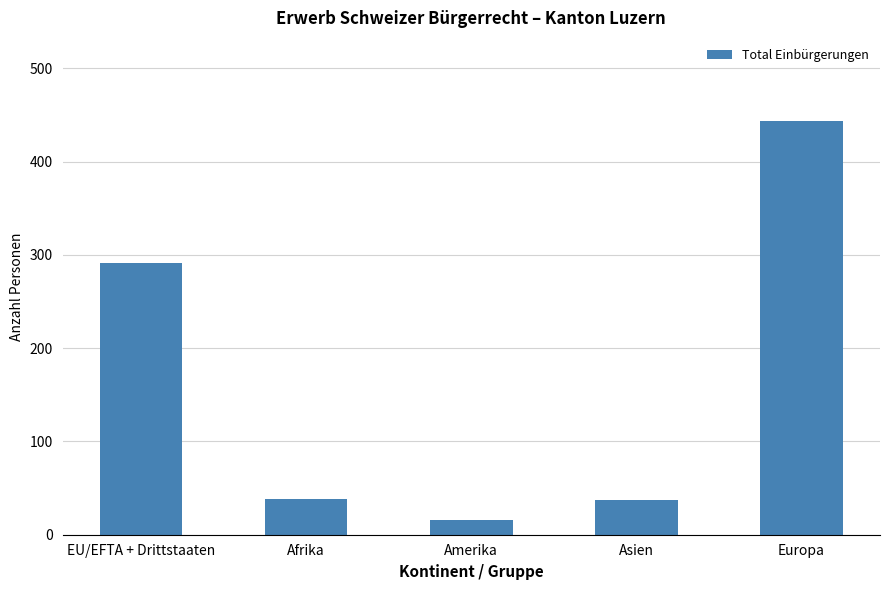

At which label does the data first exceed 38?

EU/EFTA + Drittstaaten